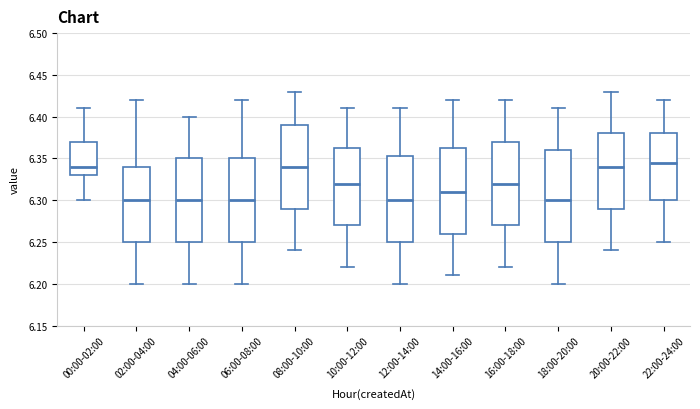

Reading left to right, read every box against the y-axis: the position of its median line, the range the box covers, and the ends of its whiskers. The values are not printed on the chart, so give them approximately, as read against the axis.

00:00-02:00: median 6.340, box 6.330 to 6.370, whiskers 6.300 to 6.410
02:00-04:00: median 6.300, box 6.250 to 6.340, whiskers 6.200 to 6.420
04:00-06:00: median 6.300, box 6.250 to 6.350, whiskers 6.200 to 6.400
06:00-08:00: median 6.300, box 6.250 to 6.350, whiskers 6.200 to 6.420
08:00-10:00: median 6.340, box 6.290 to 6.390, whiskers 6.240 to 6.430
10:00-12:00: median 6.320, box 6.270 to 6.365, whiskers 6.220 to 6.410
12:00-14:00: median 6.300, box 6.250 to 6.355, whiskers 6.200 to 6.410
14:00-16:00: median 6.310, box 6.260 to 6.365, whiskers 6.210 to 6.420
16:00-18:00: median 6.320, box 6.270 to 6.370, whiskers 6.220 to 6.420
18:00-20:00: median 6.300, box 6.250 to 6.360, whiskers 6.200 to 6.410
20:00-22:00: median 6.340, box 6.290 to 6.380, whiskers 6.240 to 6.430
22:00-24:00: median 6.345, box 6.300 to 6.380, whiskers 6.250 to 6.420